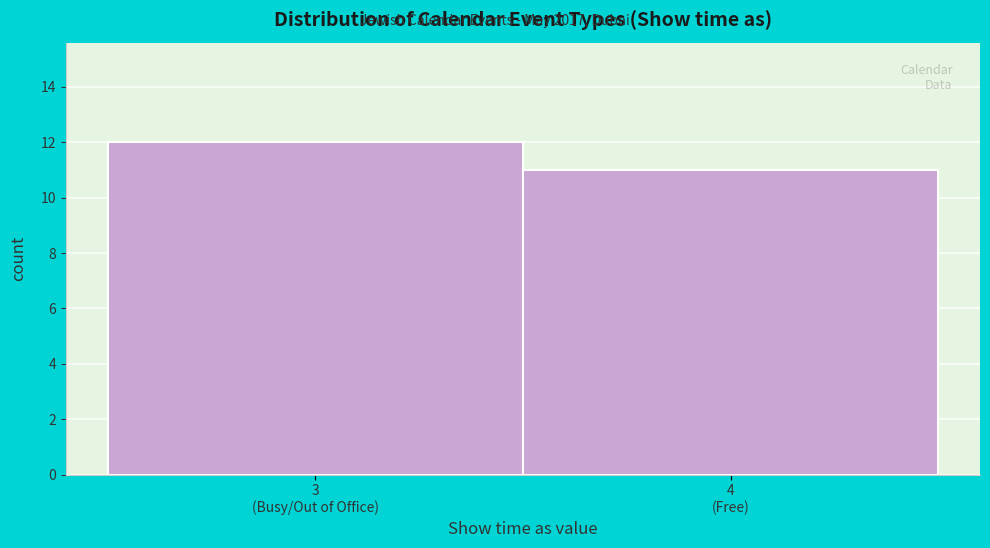

Reading left to right, extract all data points from this chart.

12	11